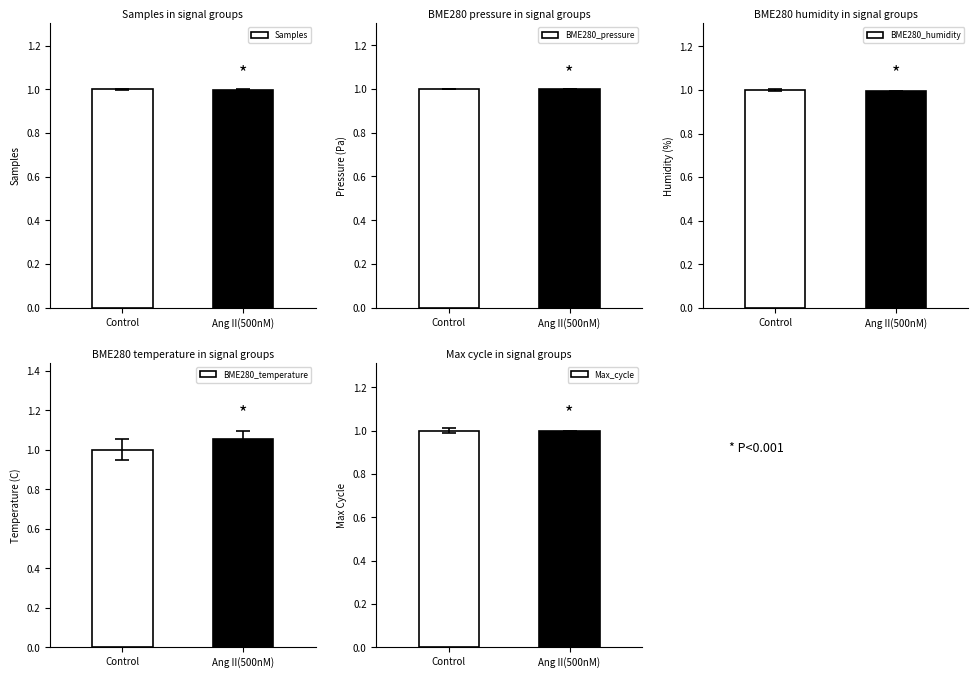

How many categories are shown in the chart?

2